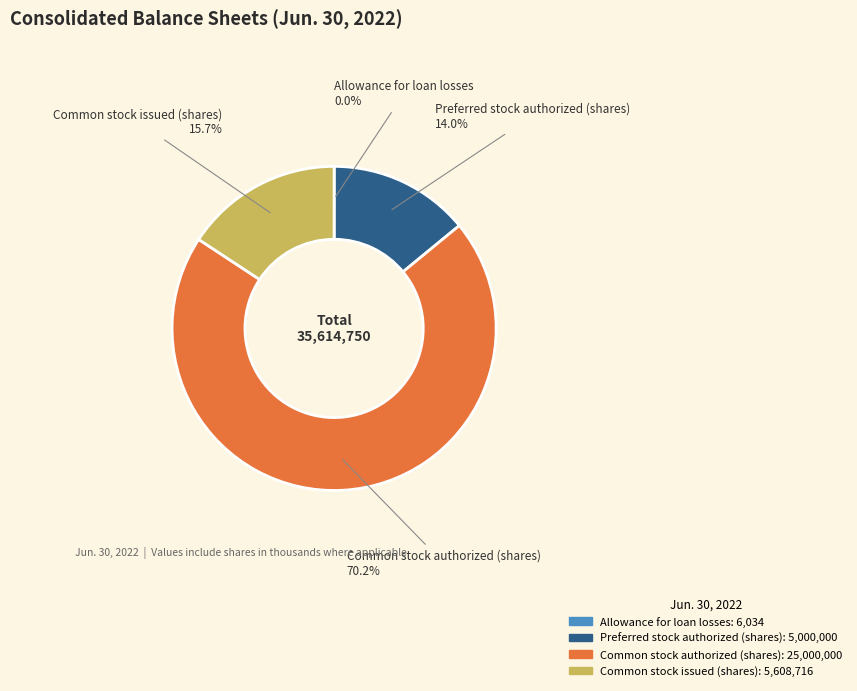

What is the largest slice in the pie chart?

Common stock authorized (shares)